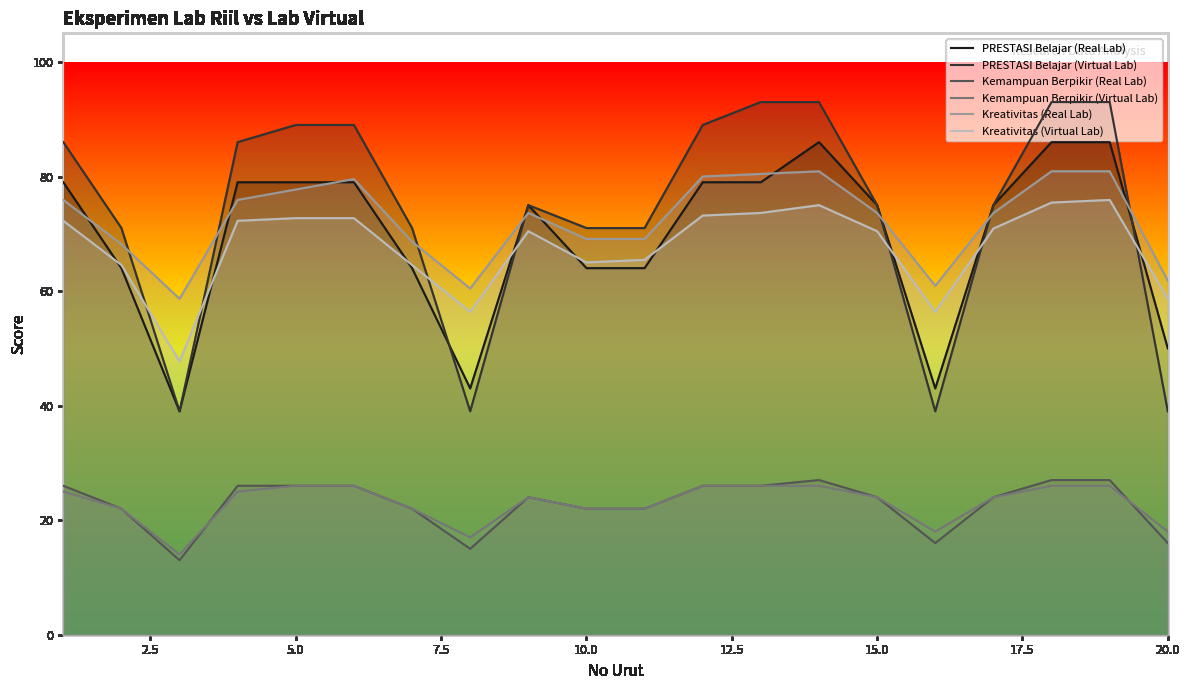

True or false: Kreativitas (Virtual Lab) and Kemampuan Berpikir (Virtual Lab) intersect in this chart.

False